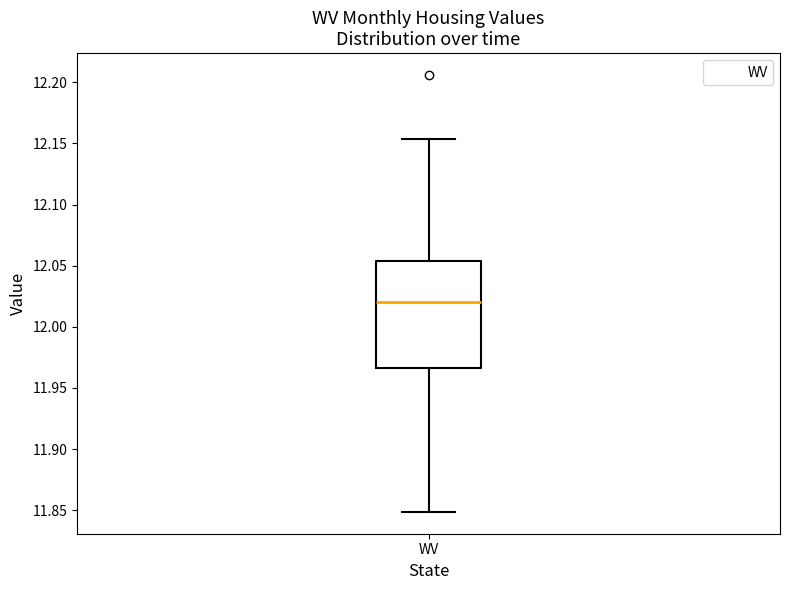

Where is the upper edge of the box for WV on the y-axis? The values are not printed on the chart, so give them approximately, as read against the axis.

12.055